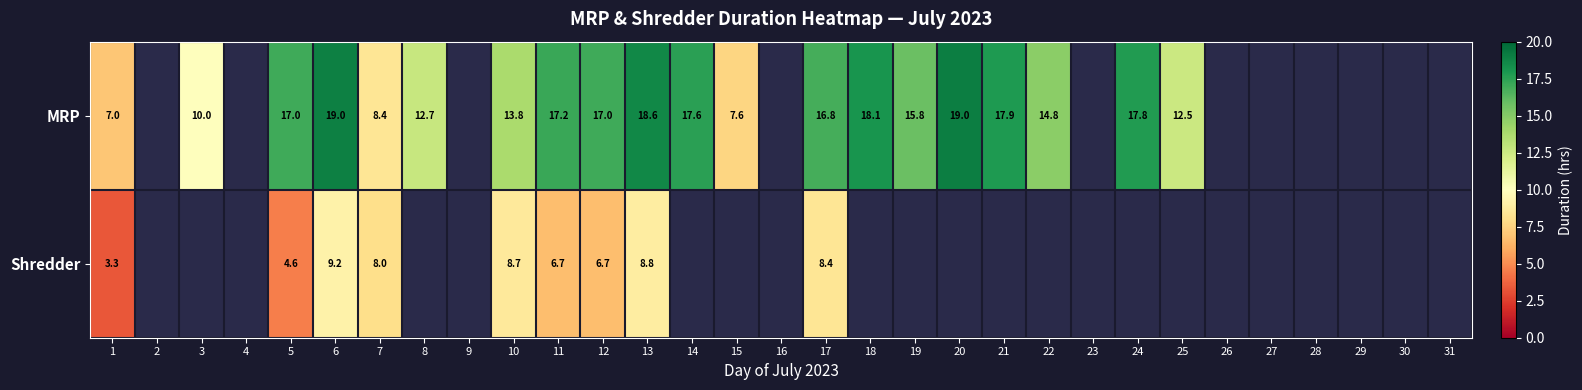

Is the value of MRP at 7 greater than the value of Shredder at 12?

Yes